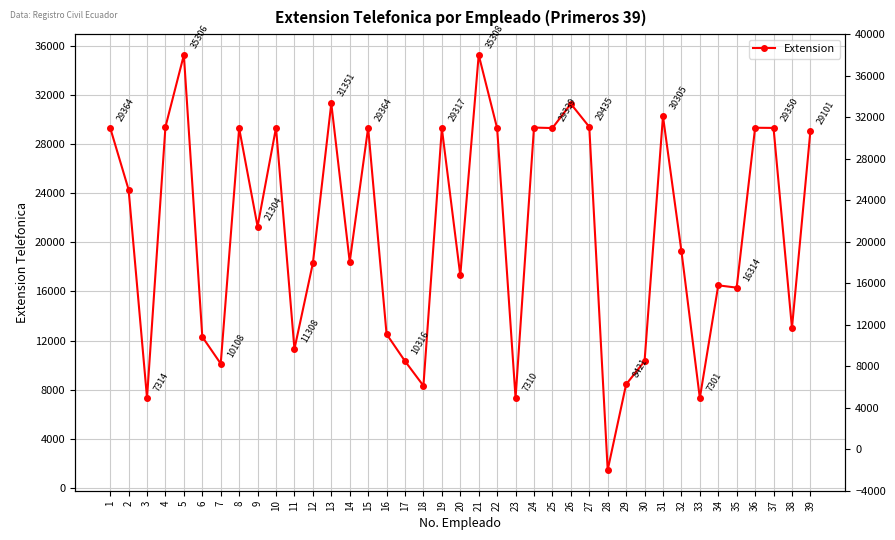

List the labels in order of value, largest first.

21, 5, 13, 26, 31, 27, 4, 24, 10, 1, 15, 36, 37, 25, 8, 22, 19, 39, 2, 9, 32, 14, 12, 20, 34, 35, 38, 16, 6, 11, 17, 30, 7, 29, 18, 3, 23, 33, 28